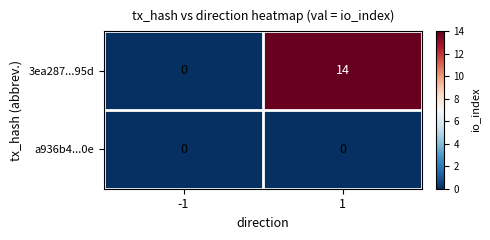

Which series has the widest spread of values?

3ea287...95d